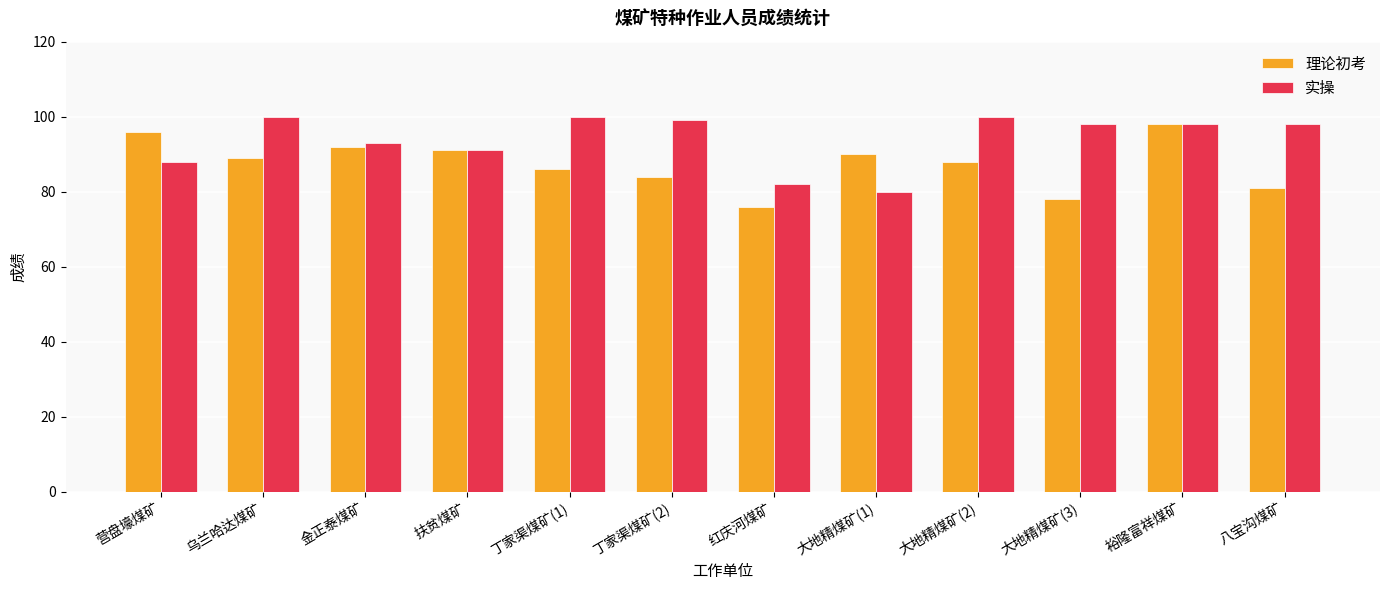

How many data points does each series have?

12